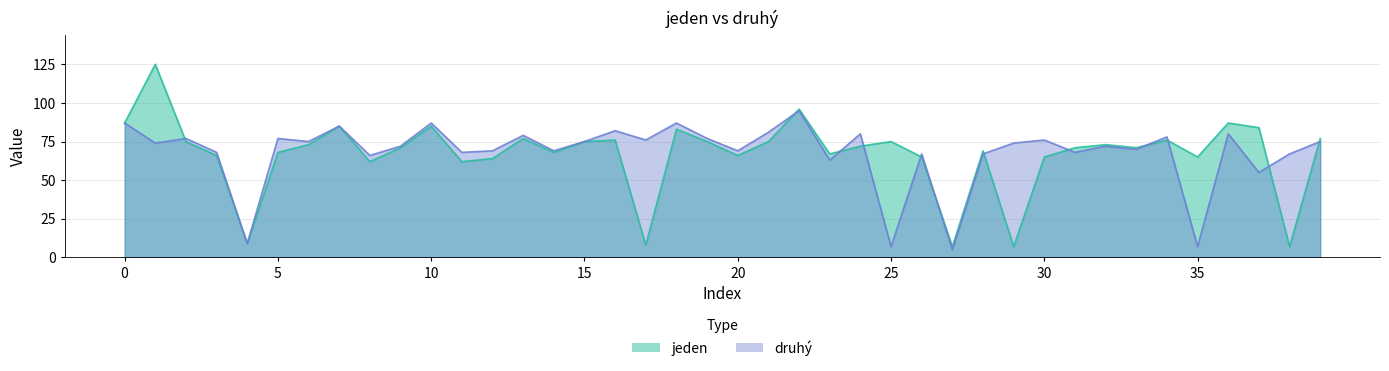

What are all the series names shown in the legend?

jeden, druhý